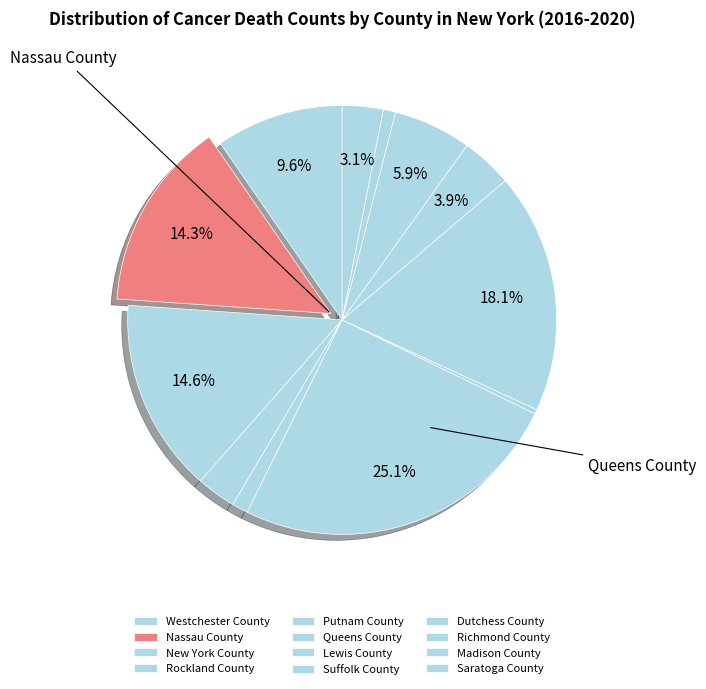

Is there a majority slice in this chart?

No